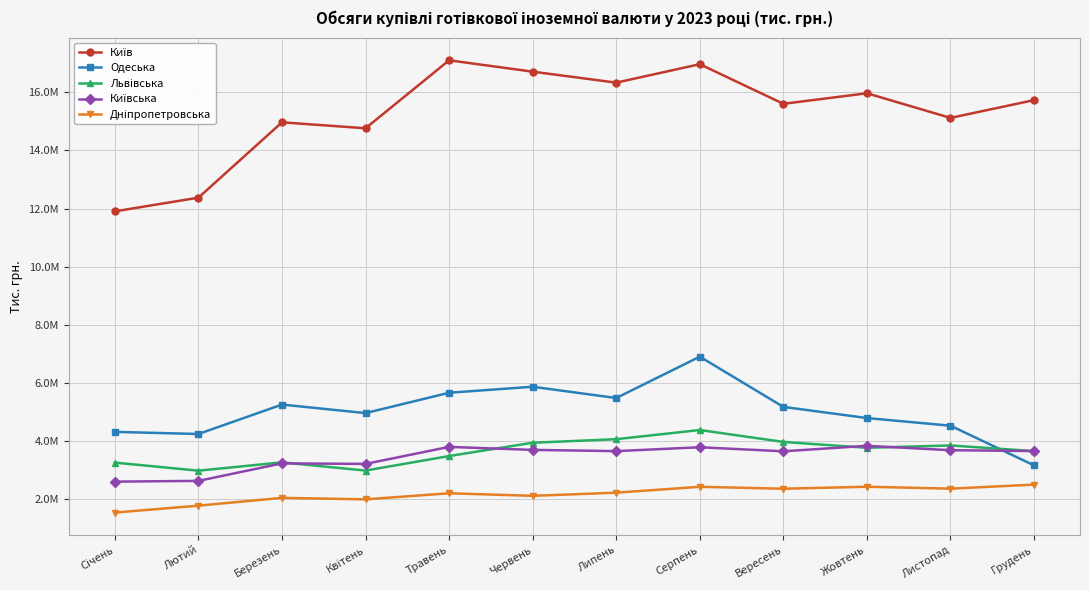

Between Липень and Вересень, which series saw the biggest shift?

Київ